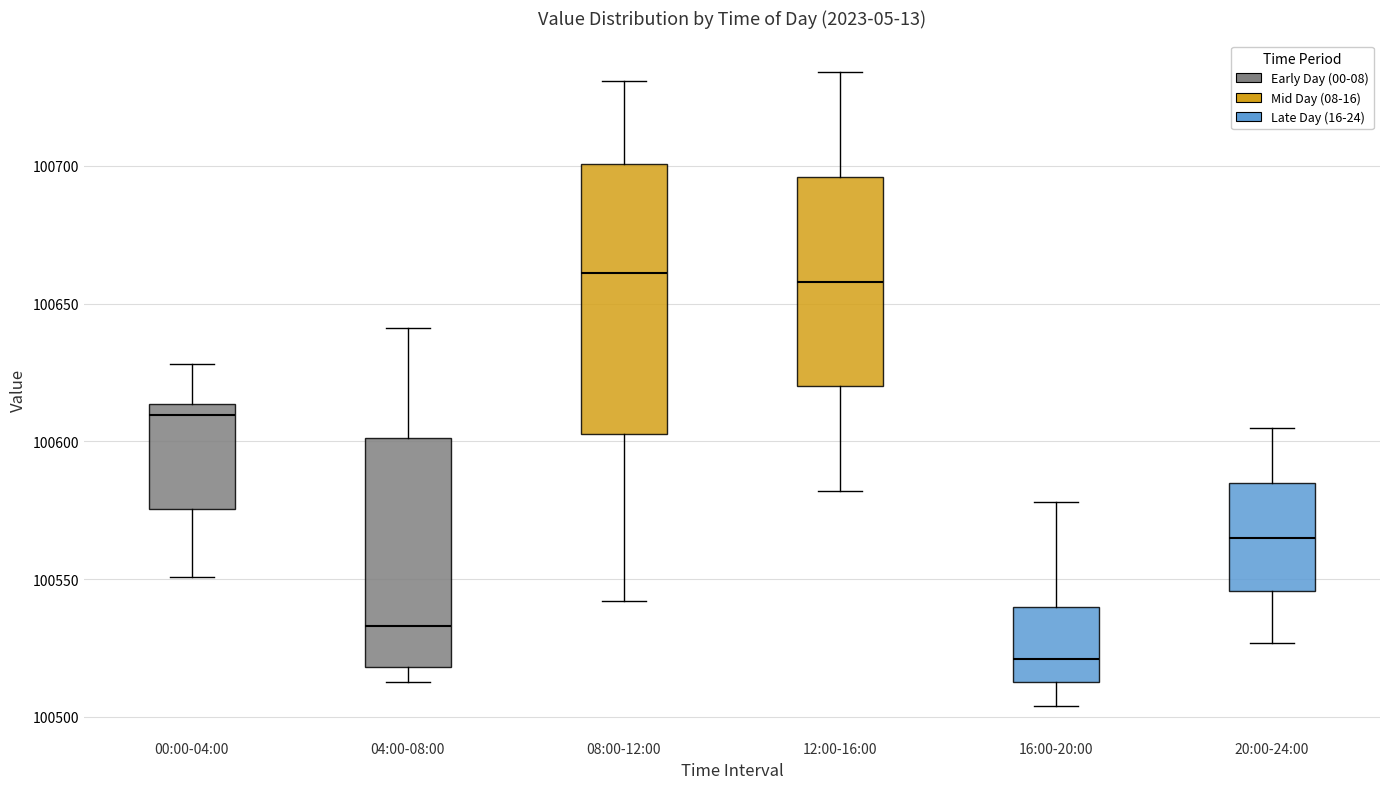

Which box is the tallest, from its lower edge to its upper edge?

08:00-12:00